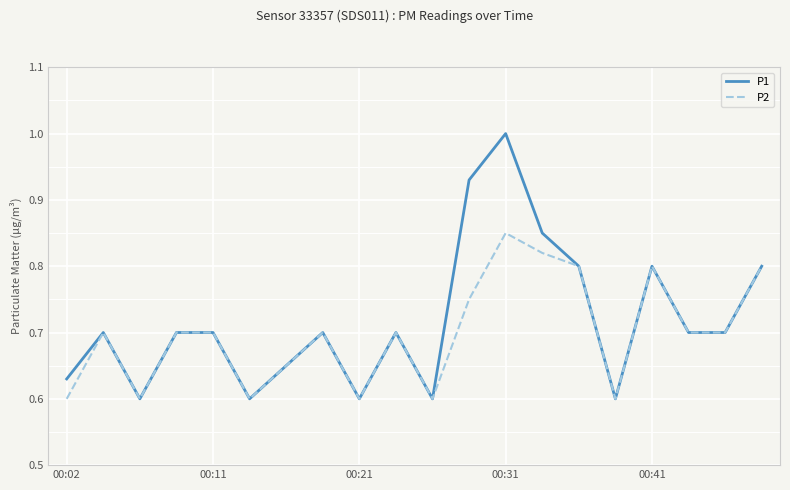

What is the highest value of the P1 series?

1.0